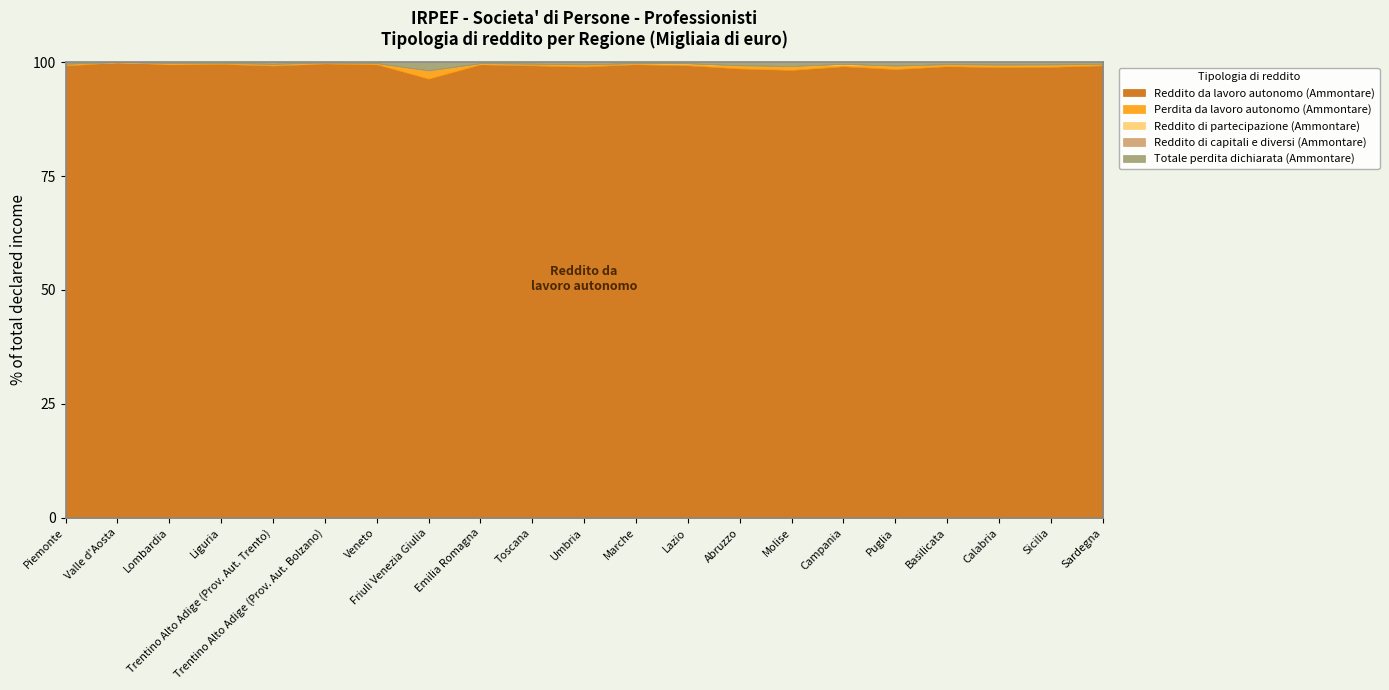

List the series in order of their peak value, highest first.

Reddito da lavoro autonomo (Ammontare), Perdita da lavoro autonomo (Ammontare), Totale perdita dichiarata (Ammontare), Reddito di partecipazione (Ammontare), Reddito di capitali e diversi (Ammontare)